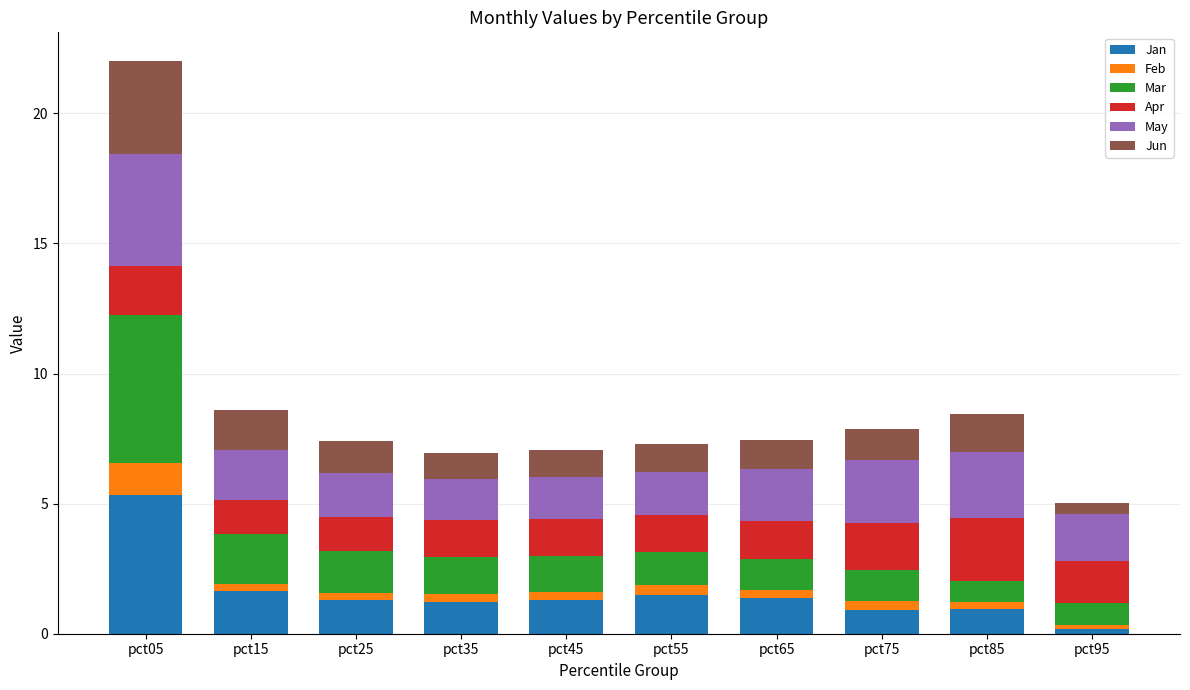

At which category is the sum across all series the highest?

pct05